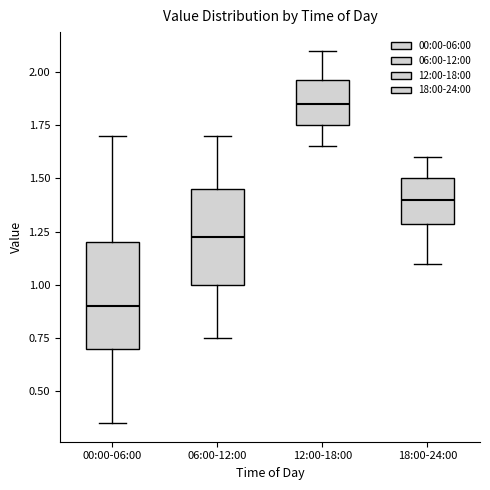

Reading left to right, transcribe this box plot: for each box, give where its median line is, the range the box spans, and where its two whiskers end, as read against the y-axis. The values are not printed on the chart, so give them approximately, as read against the axis.

00:00-06:00: median 0.90, box 0.70 to 1.20, whiskers 0.35 to 1.70
06:00-12:00: median 1.25, box 1.00 to 1.45, whiskers 0.75 to 1.70
12:00-18:00: median 1.85, box 1.75 to 1.95, whiskers 1.65 to 2.10
18:00-24:00: median 1.40, box 1.30 to 1.50, whiskers 1.10 to 1.60